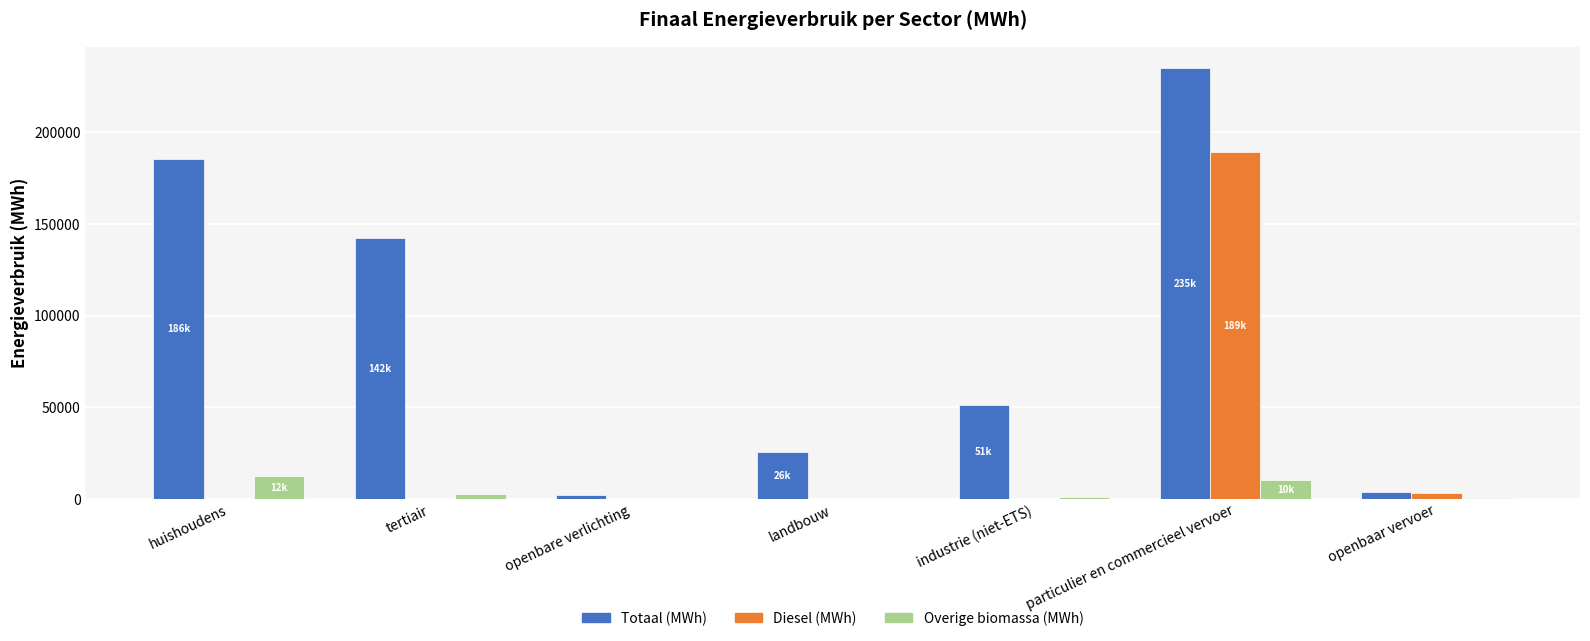

Where does the Totaal (MWh) series first go above 51186?

huishoudens